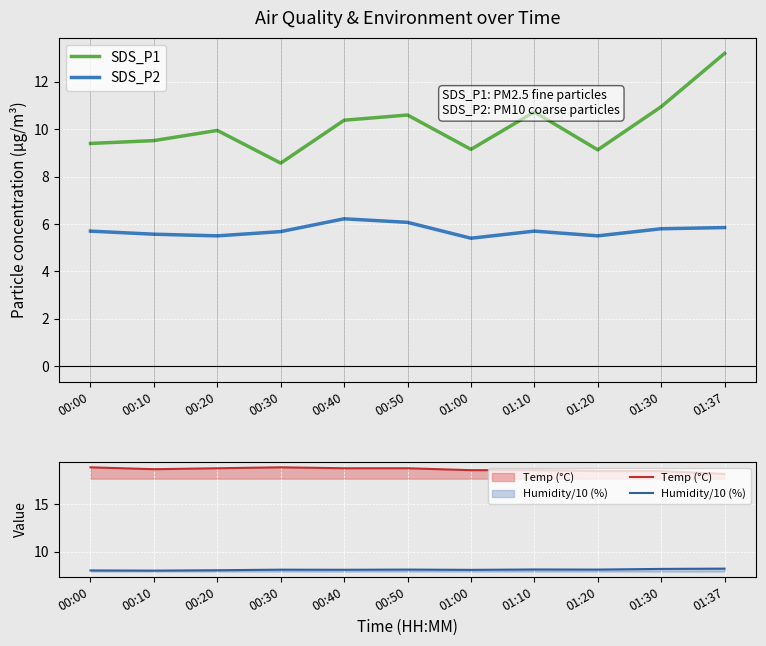

Rank the series at 00:20 from lowest to highest value.

SDS_P2, Humidity/10 (%), SDS_P1, Temp (°C)